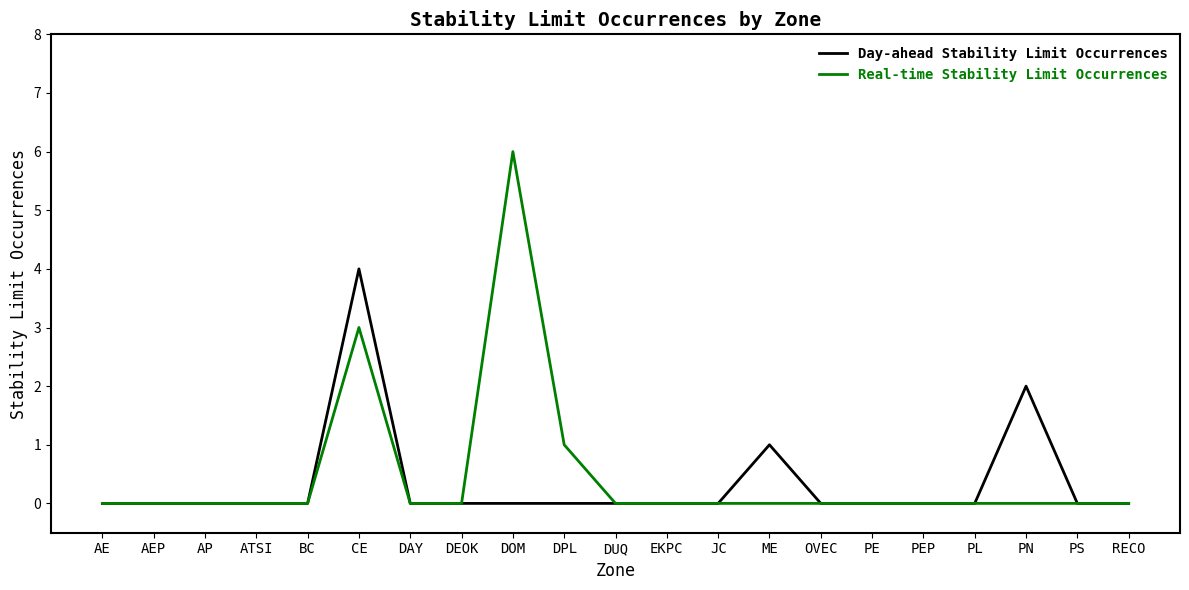

Which series has the widest spread of values?

Real-time Stability Limit Occurrences